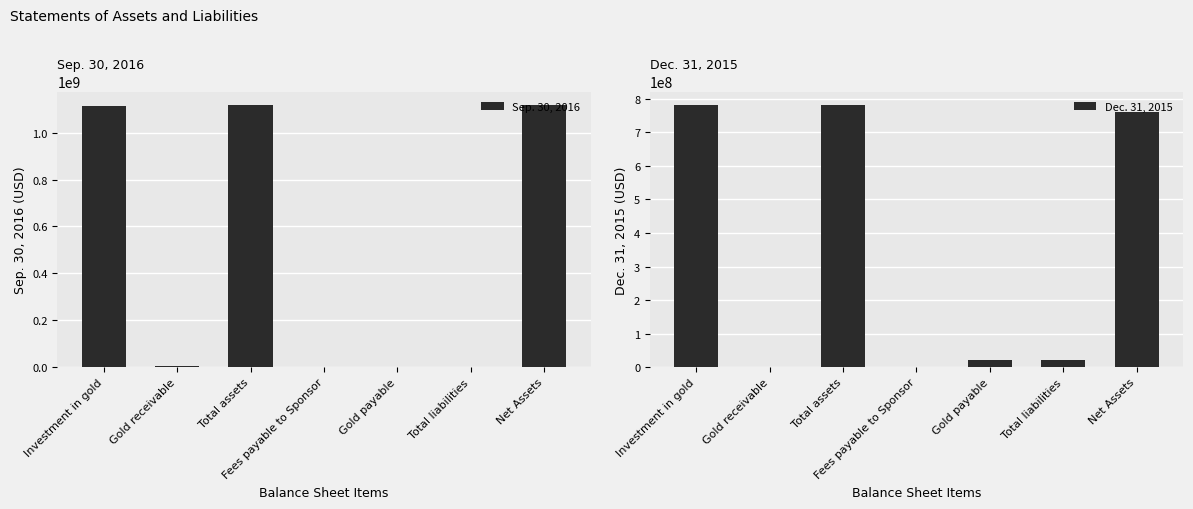

Which category has the lowest value across all series?

Gold payable